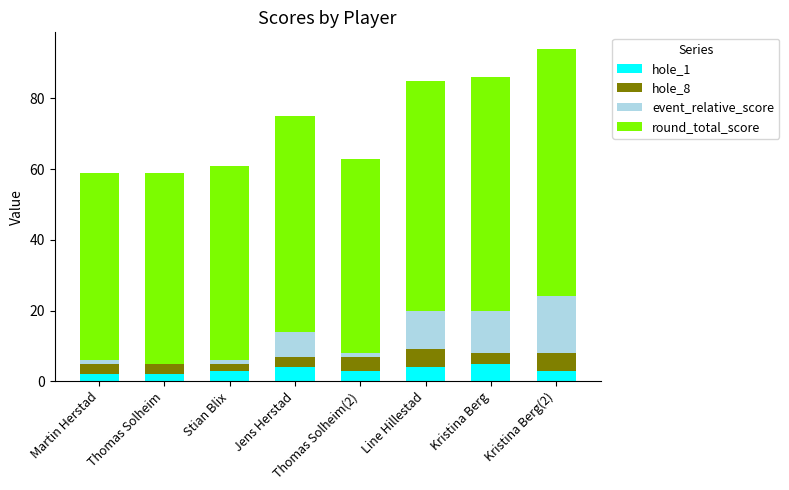

True or false: hole_1 has a value of 2 at Martin Herstad.

True